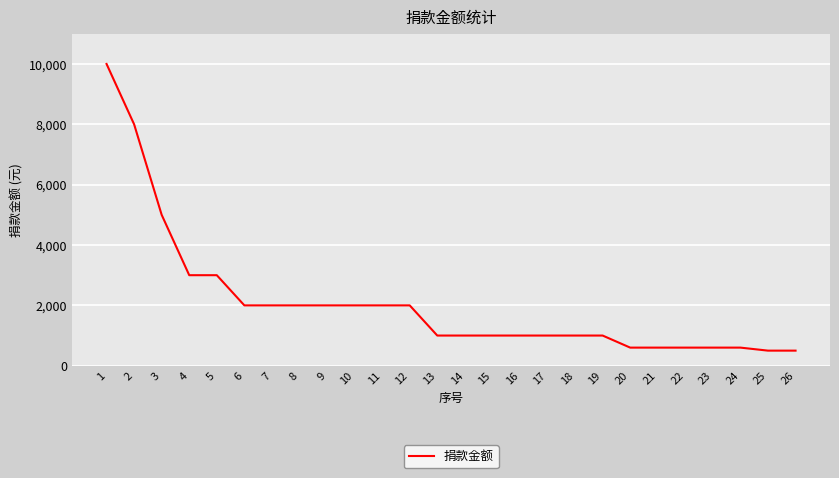

Reading left to right, transcribe all the data shown in this chart.

1=10000	2=8000	3=5000	4=3000	5=3000	6=2000	7=2000	8=2000	9=2000	10=2000	11=2000	12=2000	13=1000	14=1000	15=1000	16=1000	17=1000	18=1000	19=1000	20=600	21=600	22=600	23=600	24=600	25=500	26=500